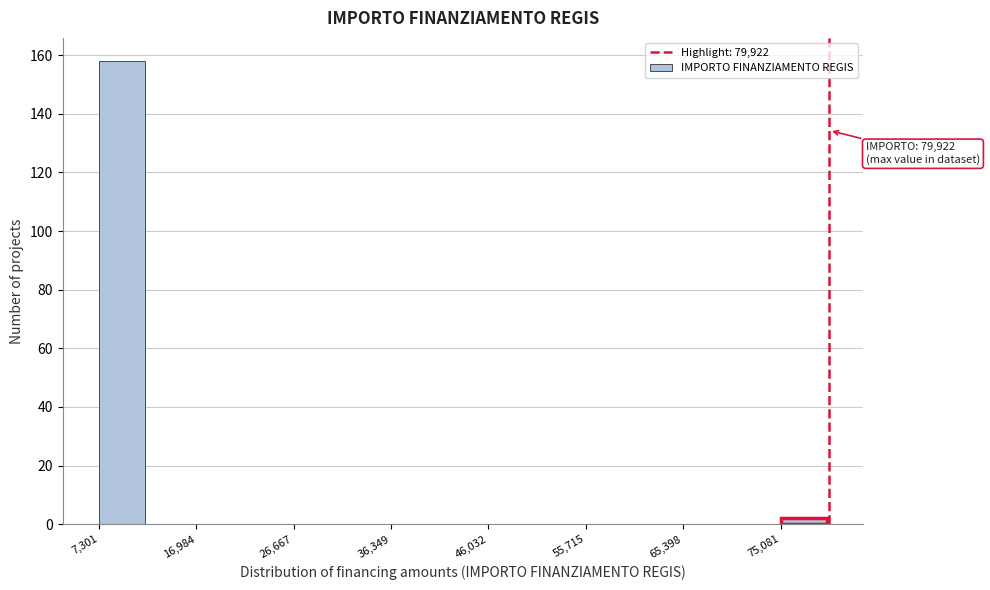

Over which range of the x-axis is the bar tallest?

7000 to 12000